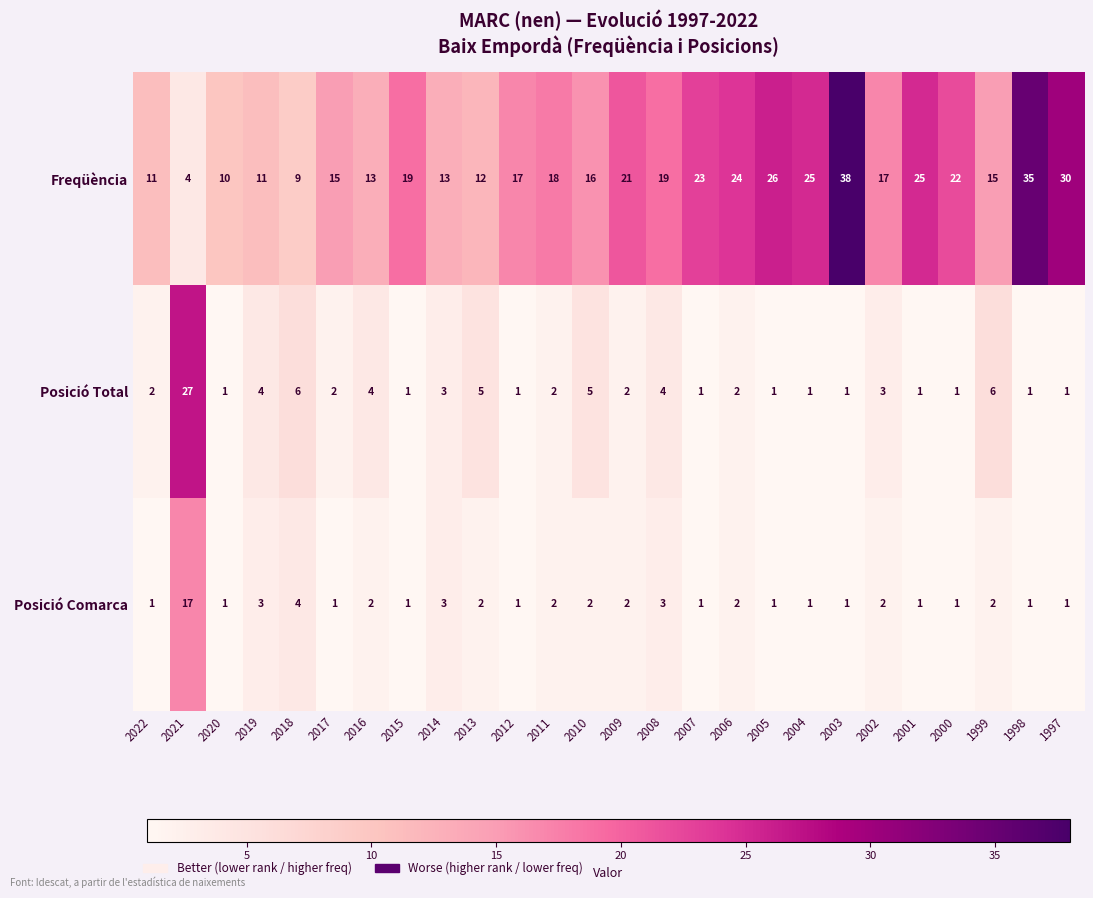

At which label is Freqüència closest to 21?

2009